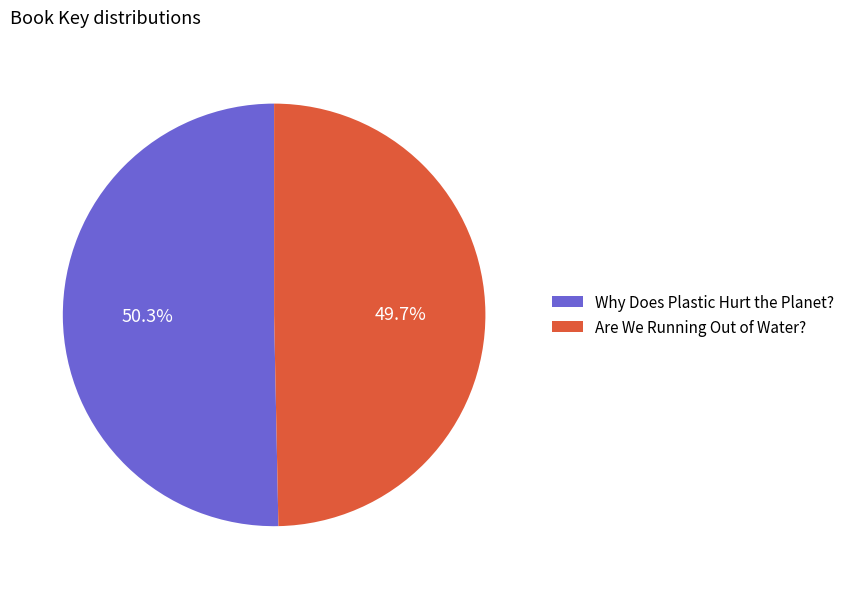

To the nearest percent, what is the combined percentage of Are We Running Out of Water? and Why Does Plastic Hurt the Planet??

100%